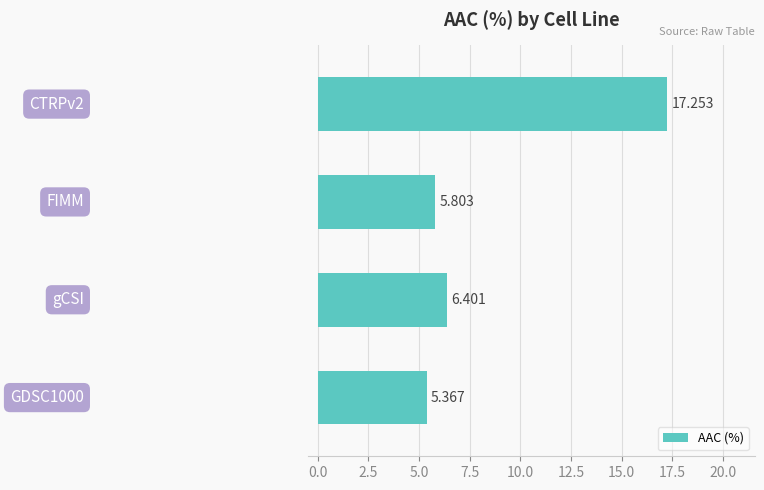

Does the chart contain any negative values?

No